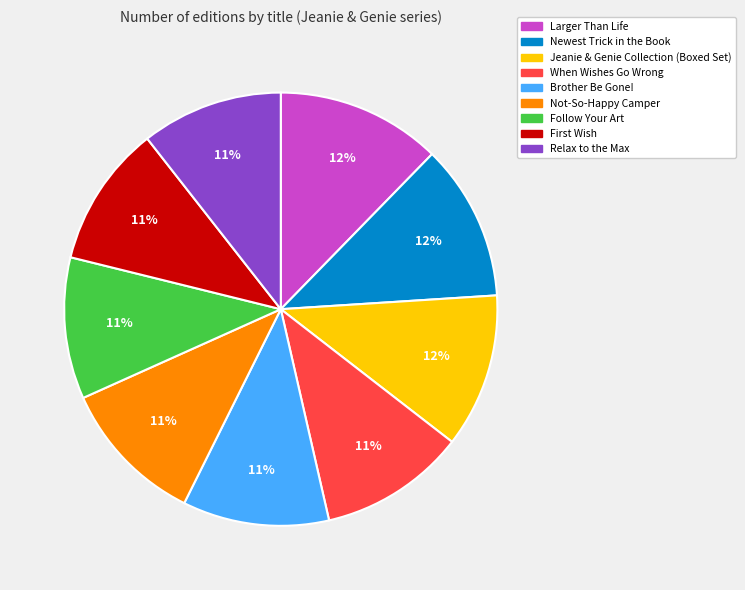

How many segments does this pie chart have?

9